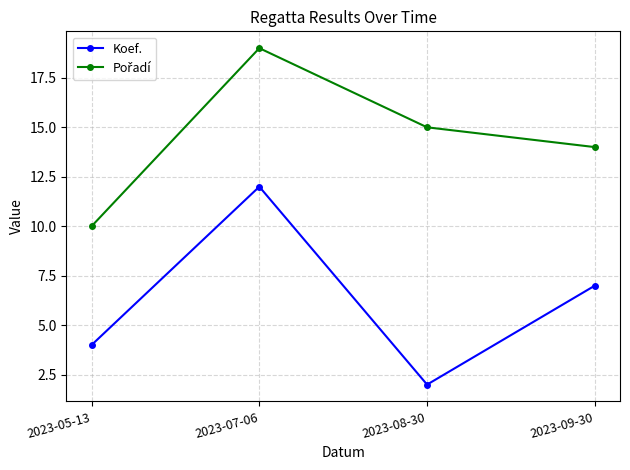

List the labels in order of Koef. value, smallest first.

2023-08-30, 2023-05-13, 2023-09-30, 2023-07-06